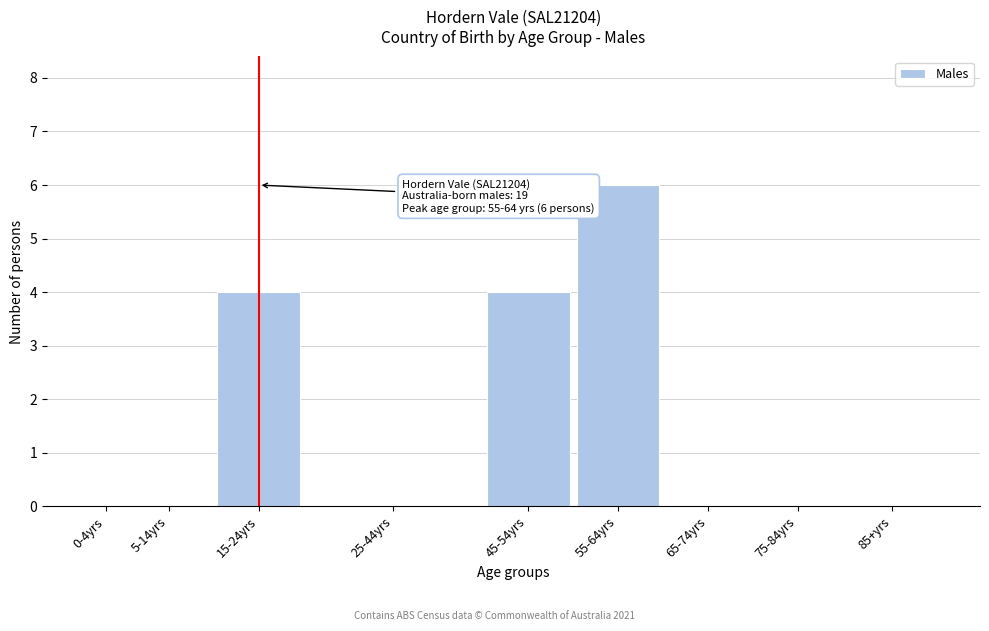

Reading left to right, list all the values displayed in this chart.

0-4yrs=0	5-14yrs=0	15-24yrs=4	25-44yrs=0	45-54yrs=4	55-64yrs=6	65-74yrs=0	75-84yrs=0	85+yrs=0